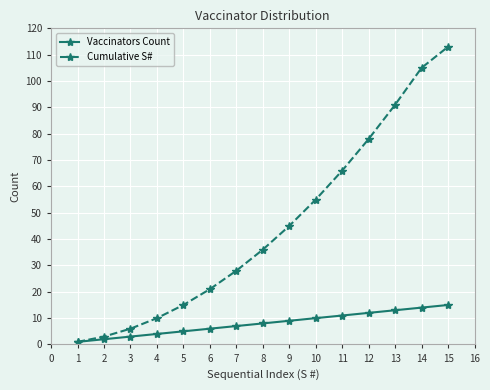

Reading left to right, extract all data points from this chart.

Vaccinators Count: 1	2	3	4	5	6	7	8	9	10	11	12	13	14	15
Cumulative S#: 1	3	6	10	15	21	28	36	45	55	66	78	91	105	113